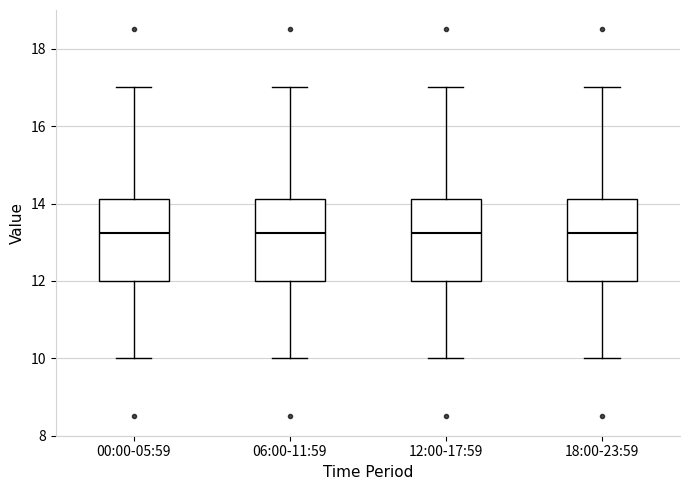

Where does the lower whisker of the box for 00:00-05:59 end on the y-axis? The values are not printed on the chart, so give them approximately, as read against the axis.

10.0